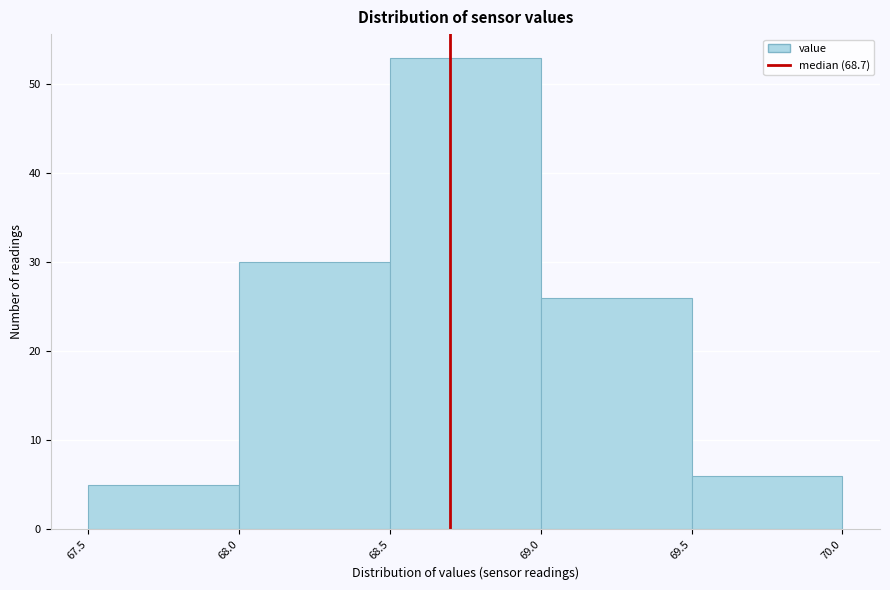

Which range on the x-axis has the tallest bar?

68.5 to 69.0